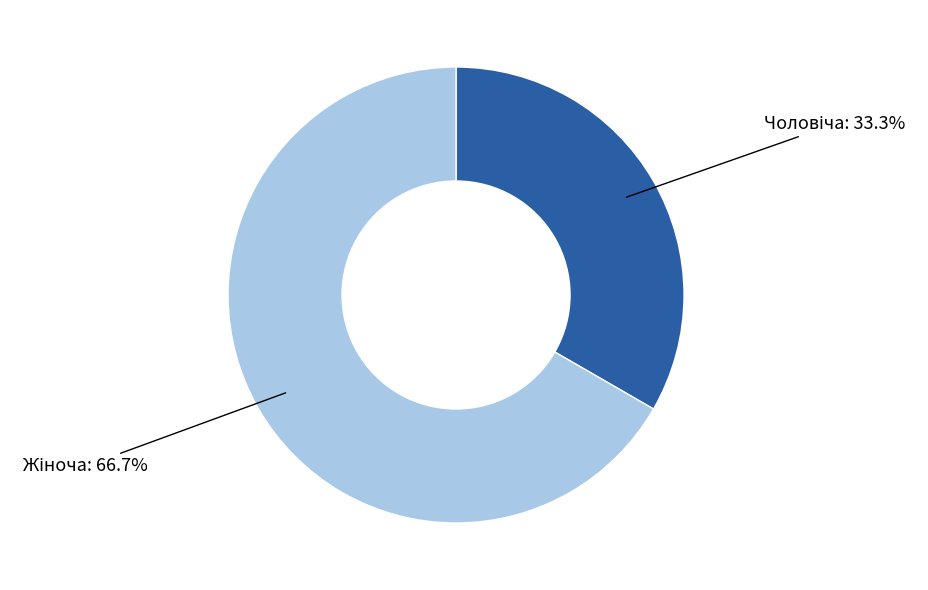

How many segments does this pie chart have?

2